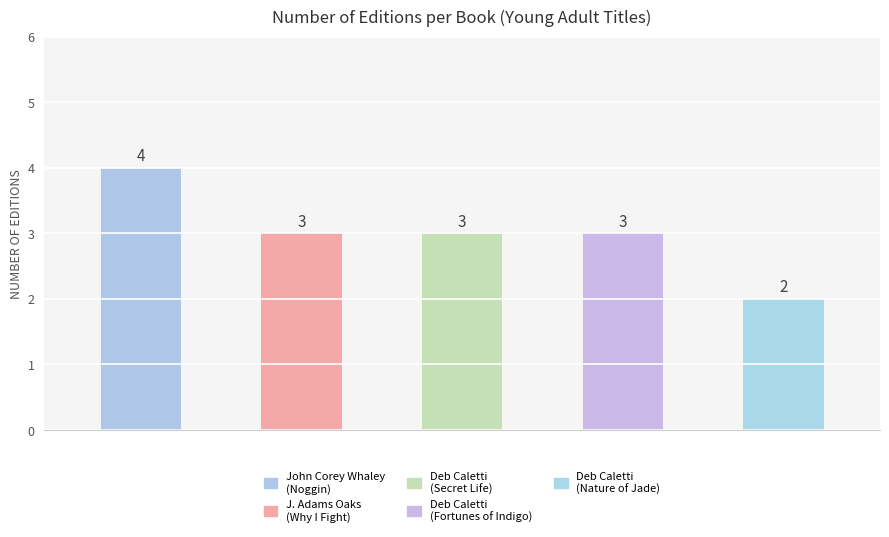

Approximately how many times larger is the value at Deb Caletti (Fortunes) compared to J. Adams Oaks?

1.0